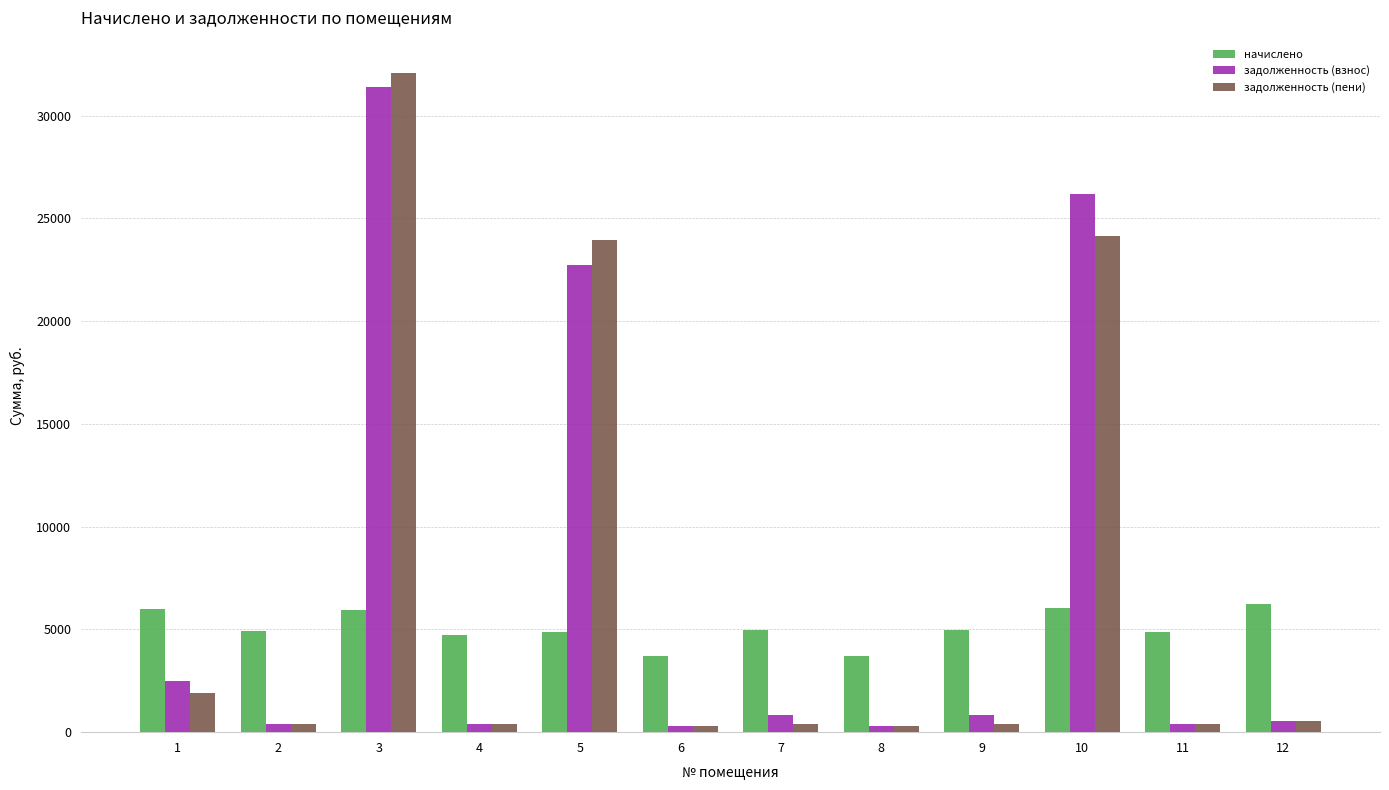

What is the highest value of the начислено series?

6235.0